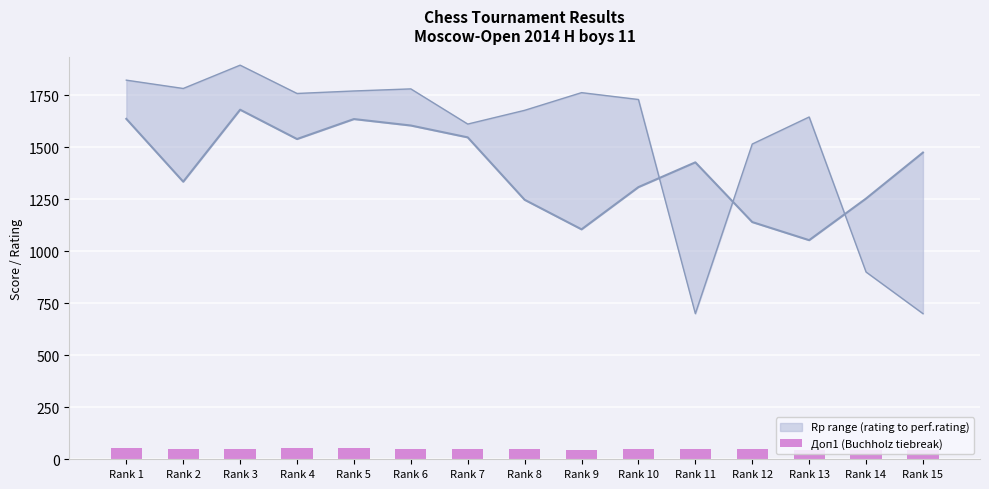

What is the average value?

49.7